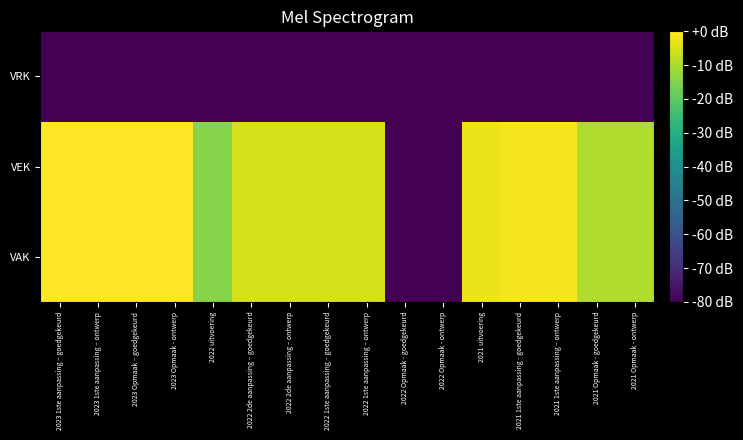

What is the smallest value displayed?

-80.0